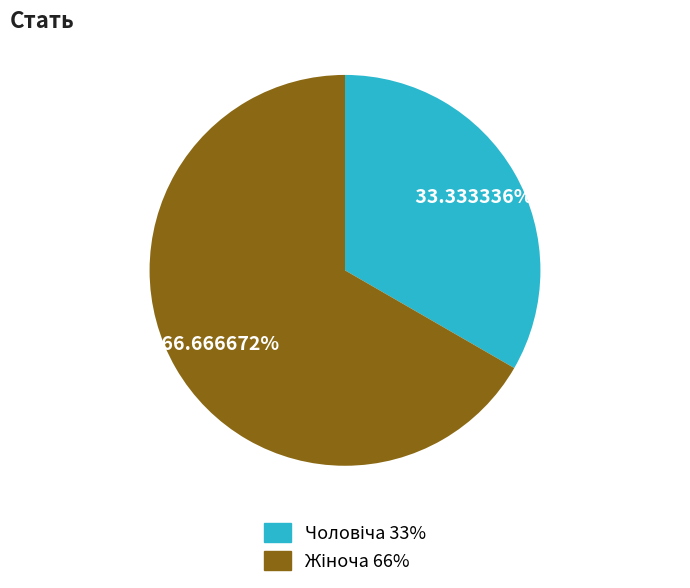

Count the number of slices in the pie.

2